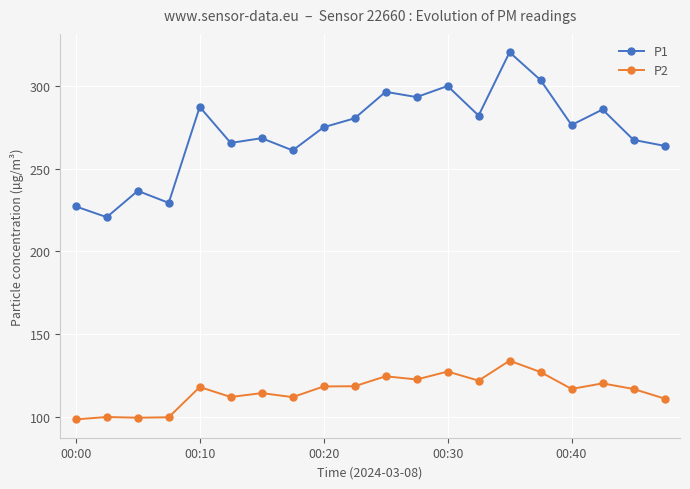

True or false: P2 and P1 intersect in this chart.

False